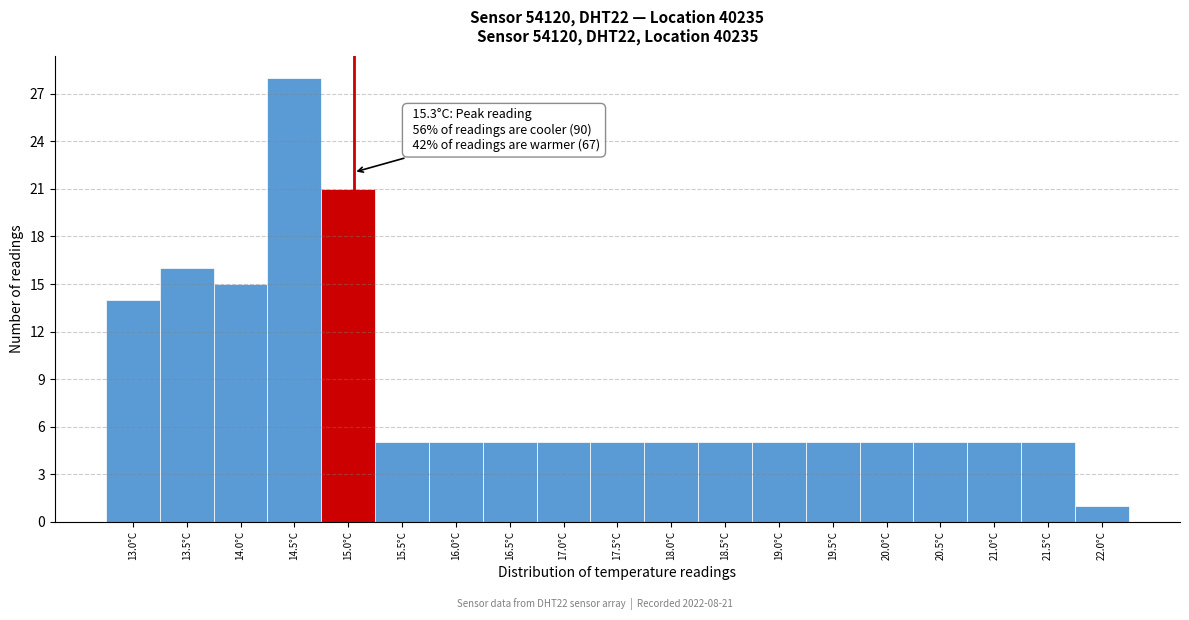

Reading left to right, what are all the values shown in this chart?

13.0°C=14	13.5°C=16	14.0°C=15	14.5°C=28	15.0°C=21	15.5°C=5	16.0°C=5	16.5°C=5	17.0°C=5	17.5°C=5	18.0°C=5	18.5°C=5	19.0°C=5	19.5°C=5	20.0°C=5	20.5°C=5	21.0°C=5	21.5°C=5	22.0°C=1